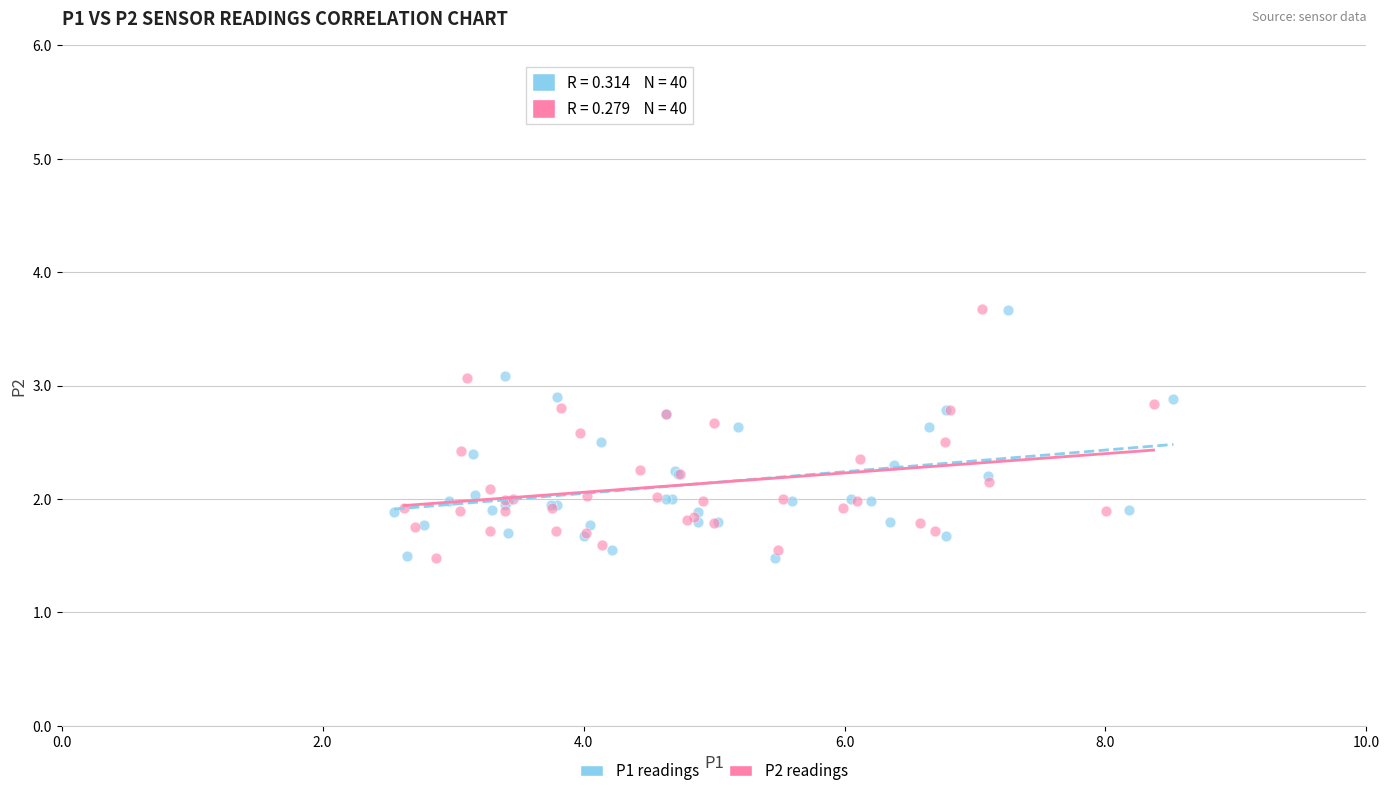

What are all the series names shown in the legend?

P1 readings, P2 readings